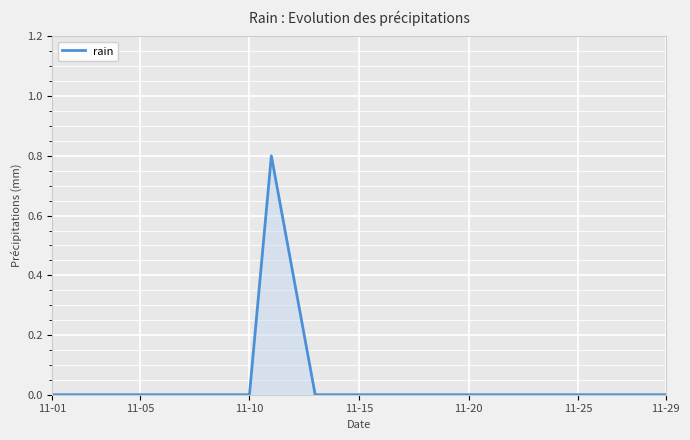

How many lines are shown in the chart?

1